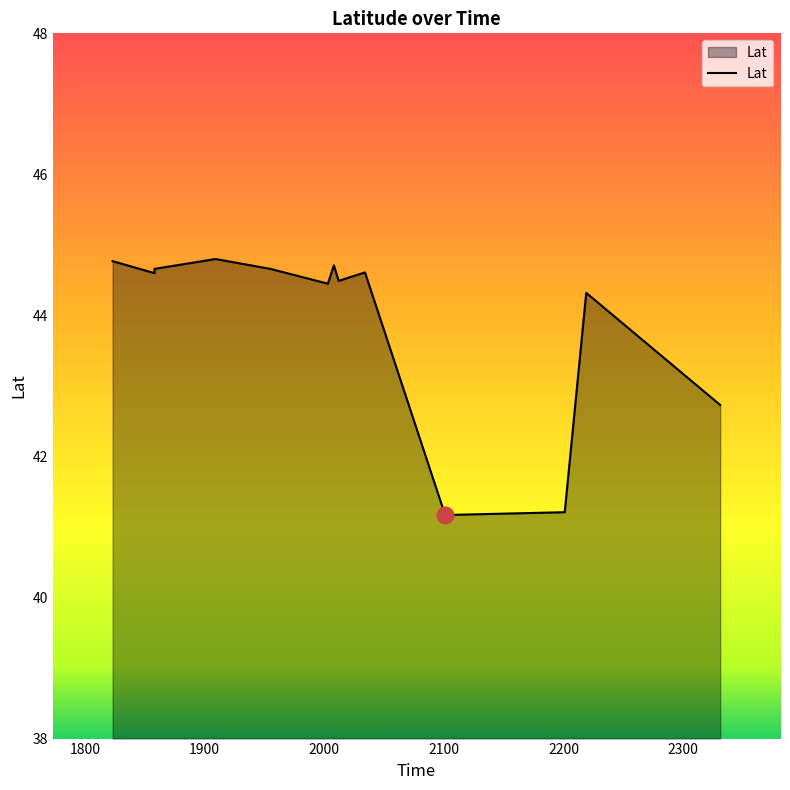

Reading left to right, transcribe all the data shown in this chart.

44.8	44.6	44.7	44.8	44.7	44.5	44.7	44.5	44.6	41.2	41.2	44.3	42.7